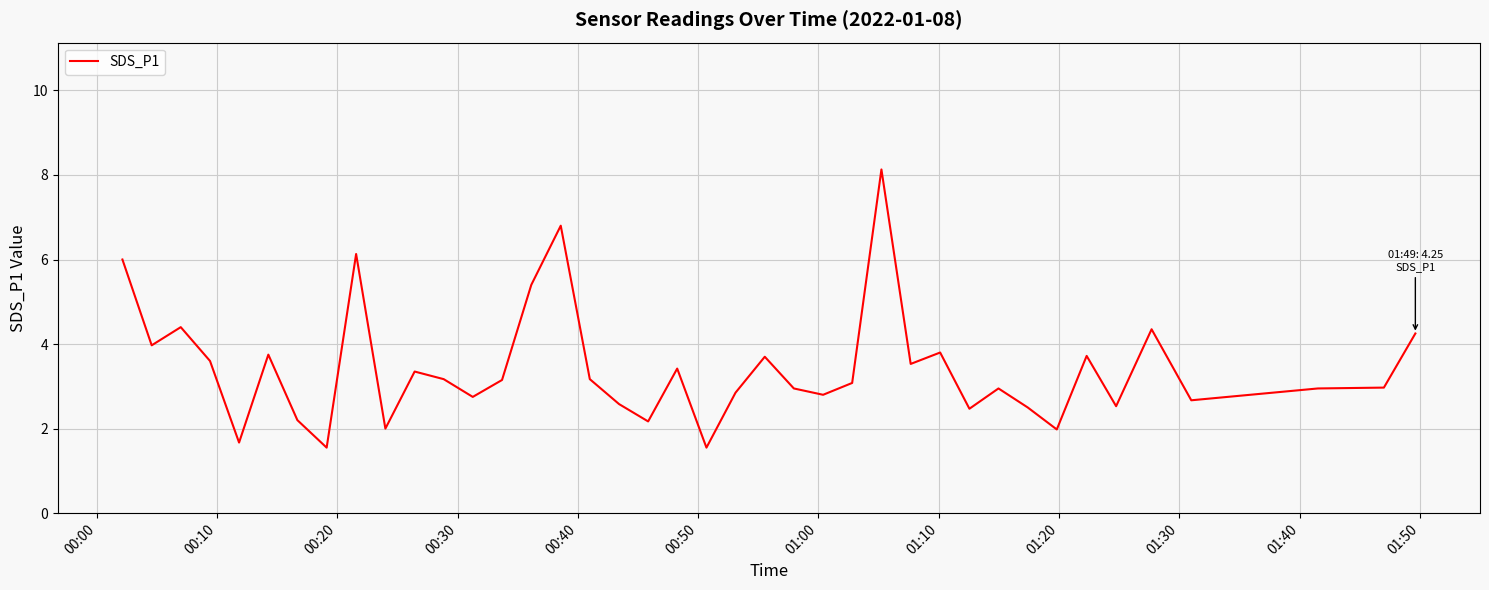

What is the maximum value shown in the chart?

8.1